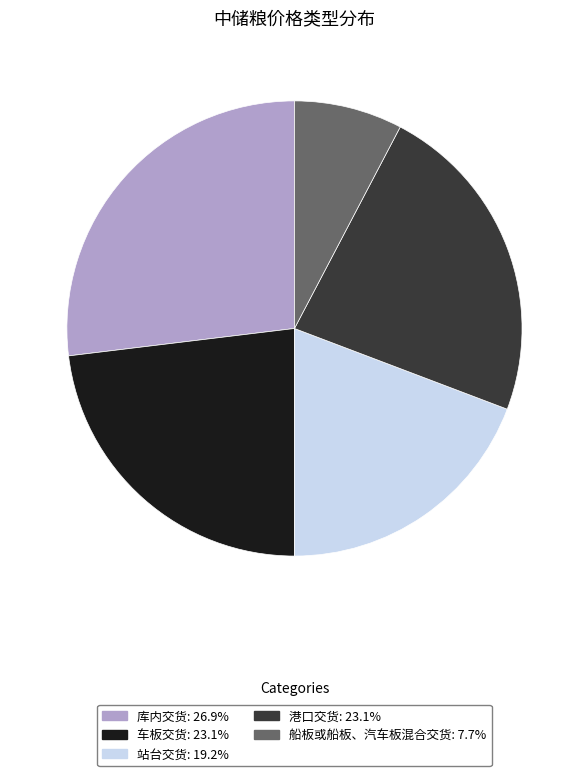

What is the ratio of the value at 车板交货 to the value at 库内交货?

0.9